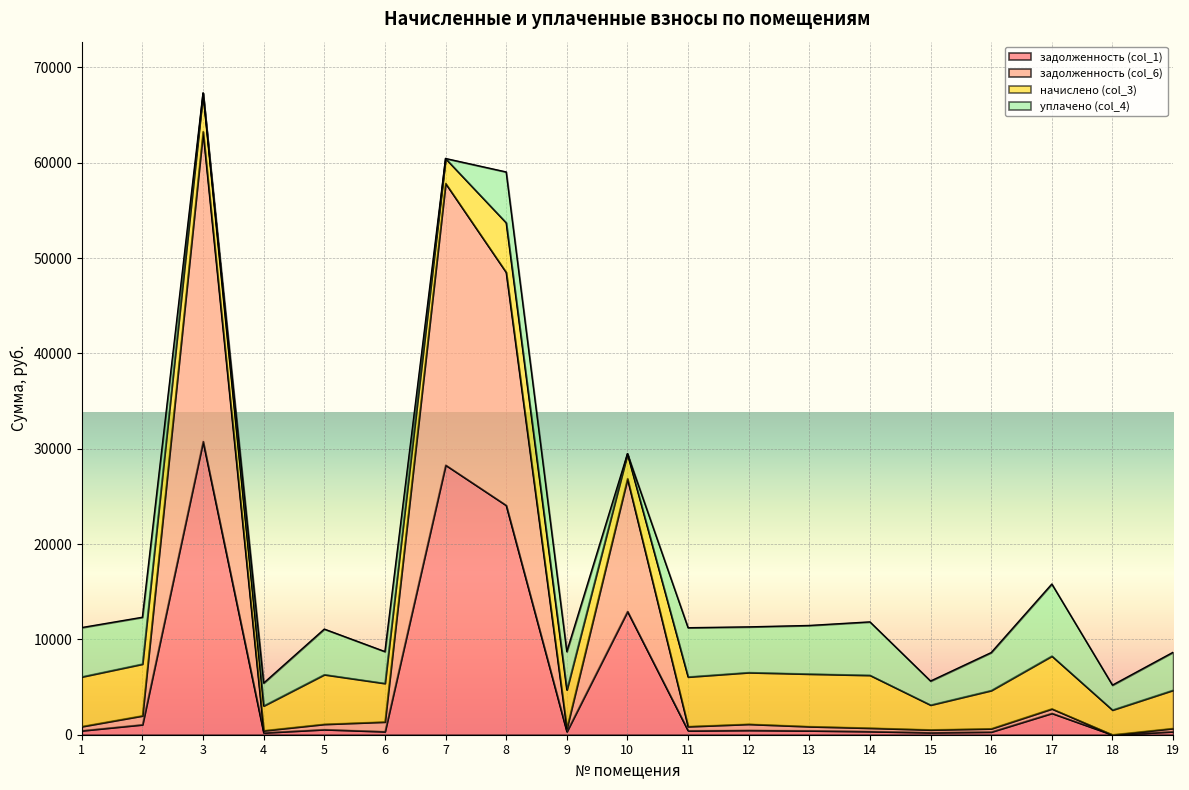

The задолженность (col_6) series shows 433.6 at 4. True or false?

True